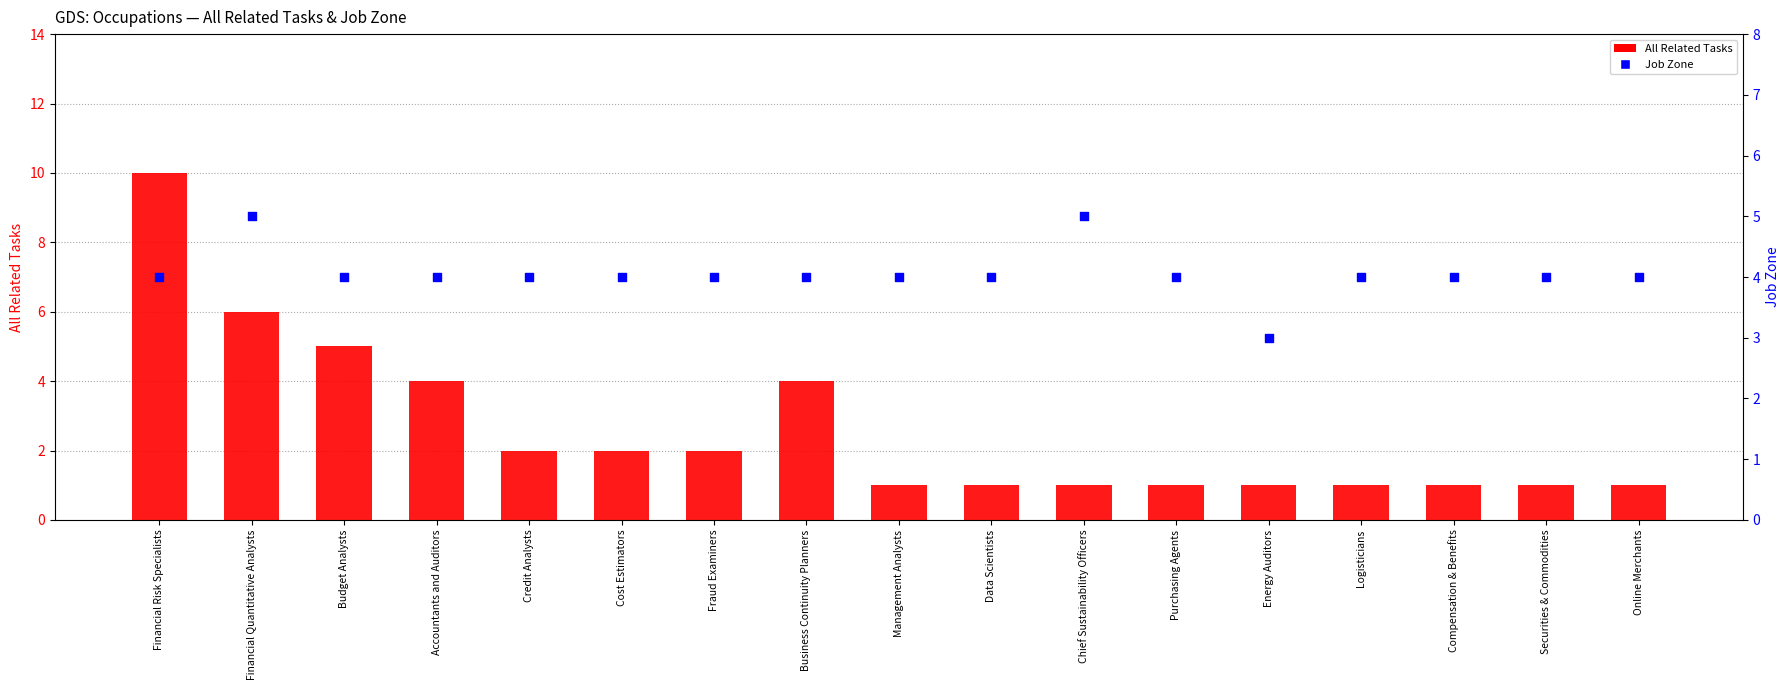

At which category is the sum across all series the highest?

Financial Risk Specialists